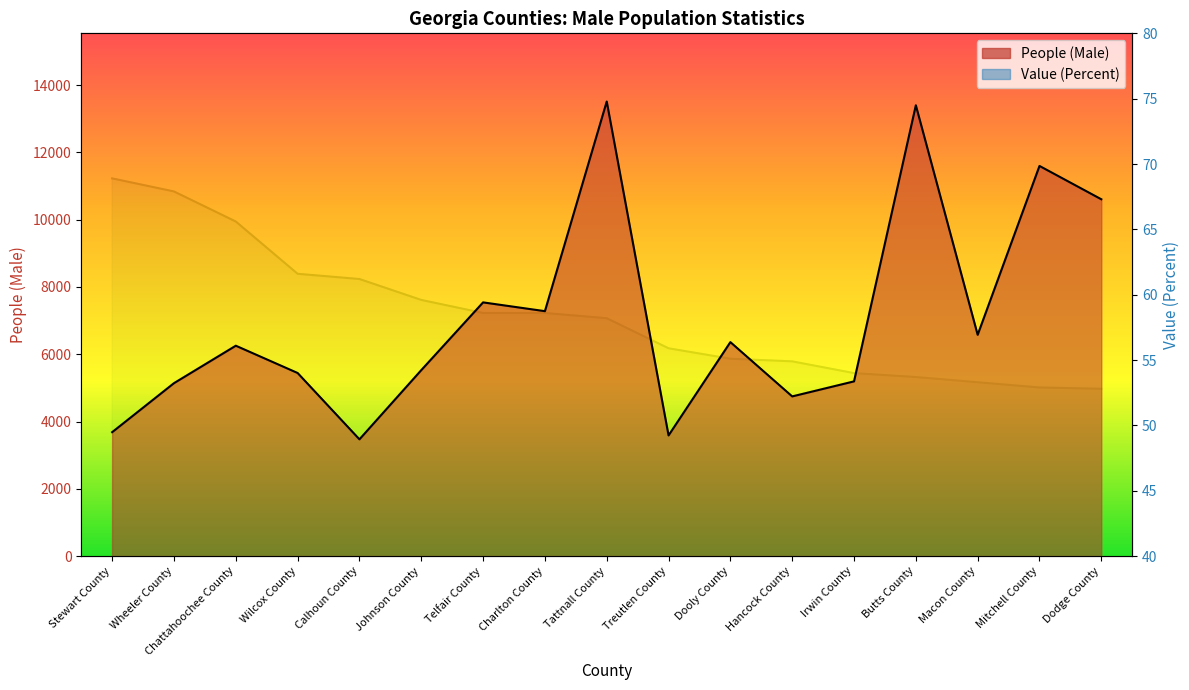

True or false: Value (Percent) and People (Male) intersect in this chart.

False